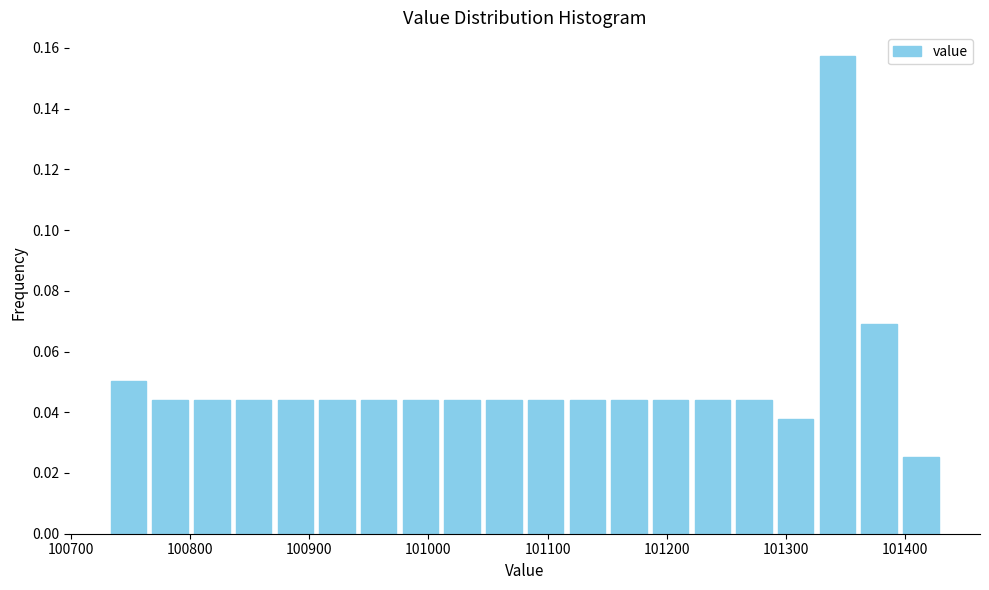

Read against the x-axis, roughly where is the centre of the tallest bar?

101340